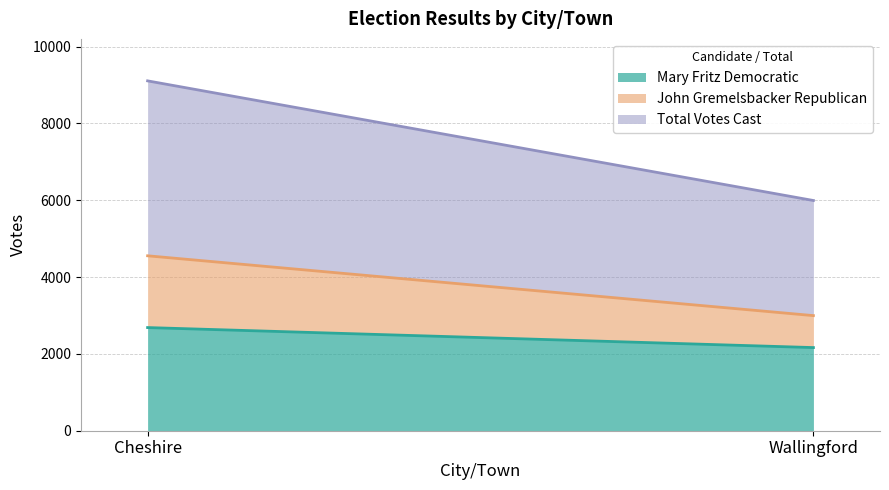

What is the value of the John Gremelsbacker Republican point at the 2nd from the left?

832